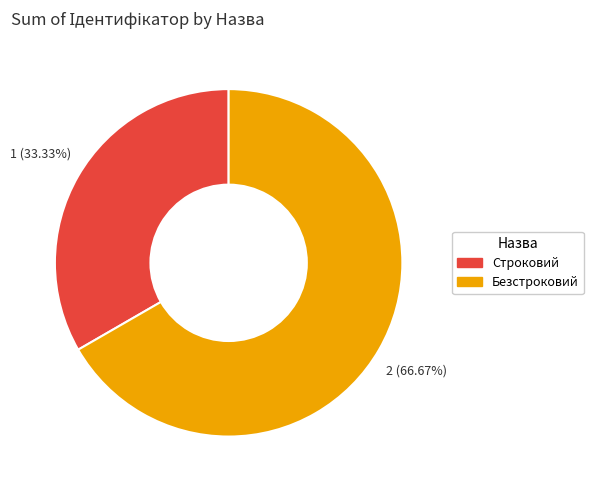

Which has a higher value, Строковий or Безстроковий?

Безстроковий